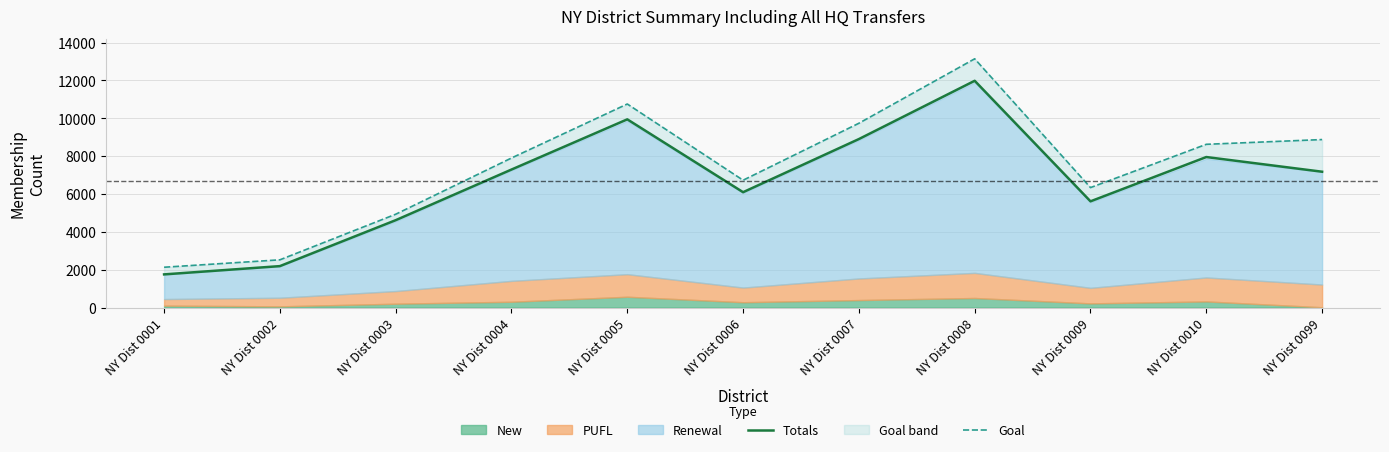

What is the sum of the Totals values at NY Dist 0004 and NY Dist 0003?

11909